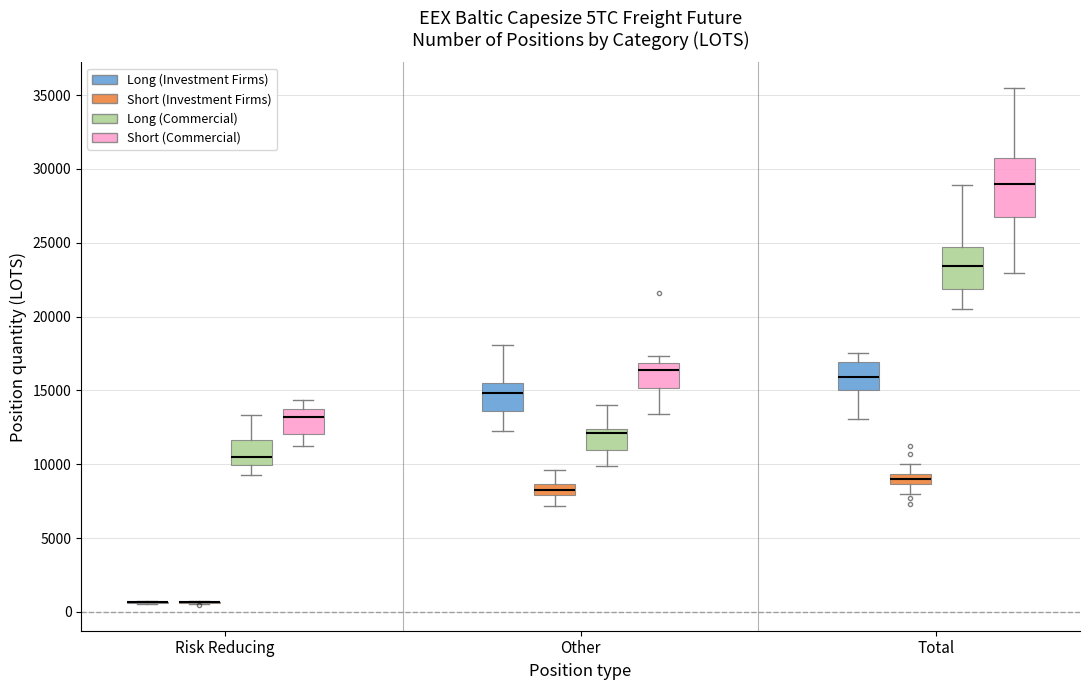

Which box is the tallest, from its lower edge to its upper edge?

Total (Short (Commercial))